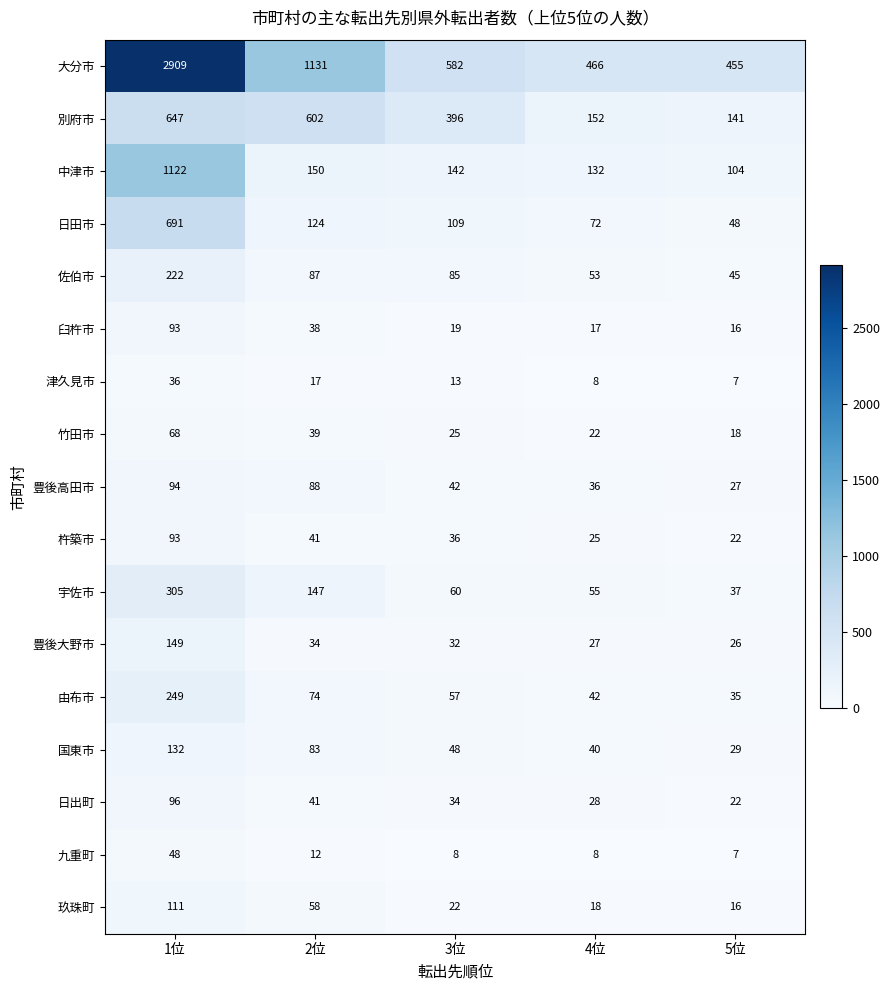

What is the sum of the 豊後大野市 values at 1位 and 4位?

176